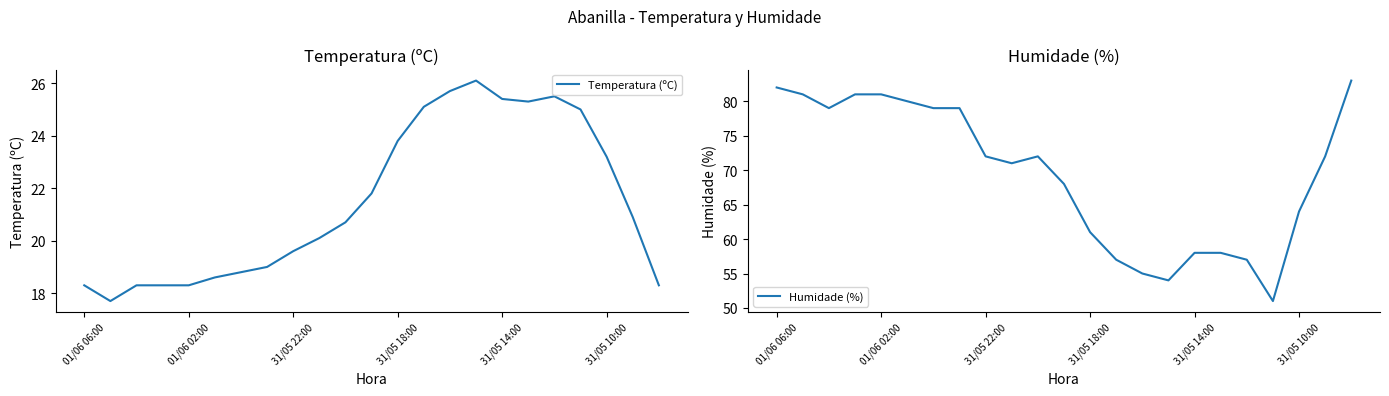

What is the lowest value of the Temperatura (ºC) series?

17.7